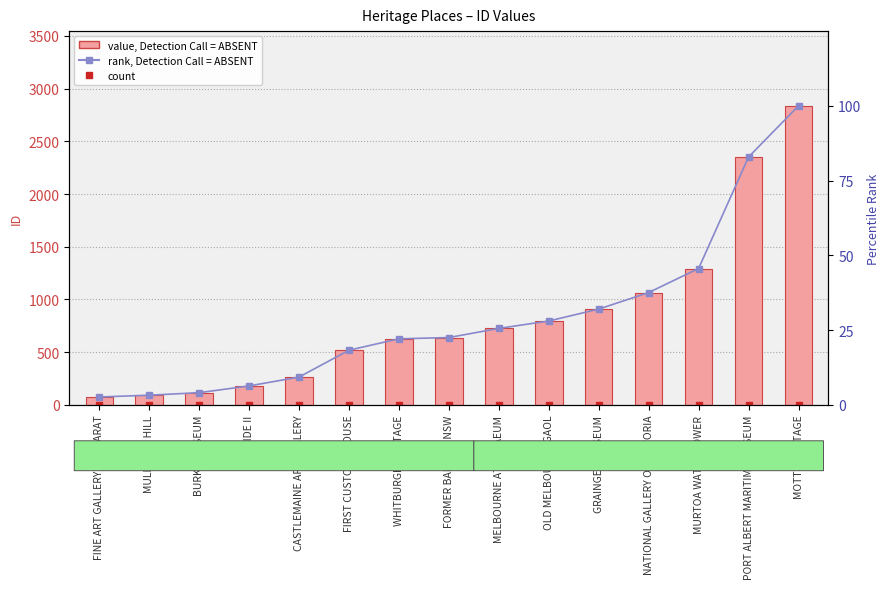

How many series are shown in this chart?

2